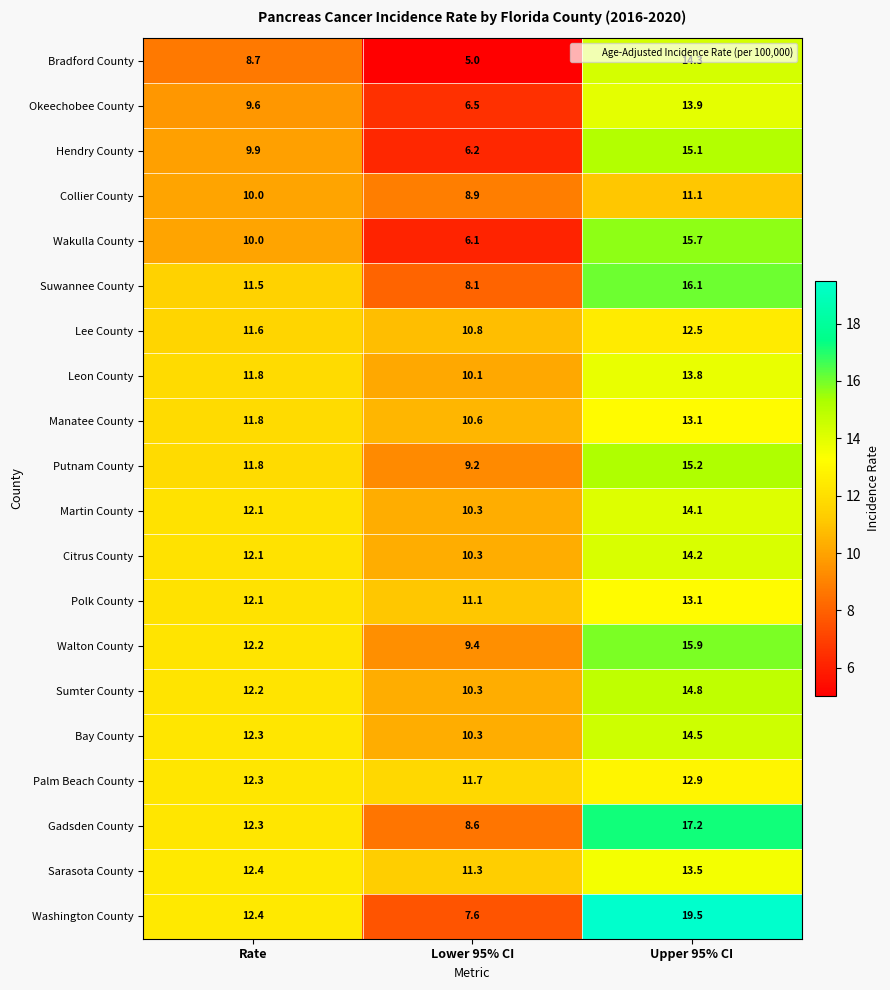

True or false: Bradford County has a value of 20.4 at Upper 95% CI.

False